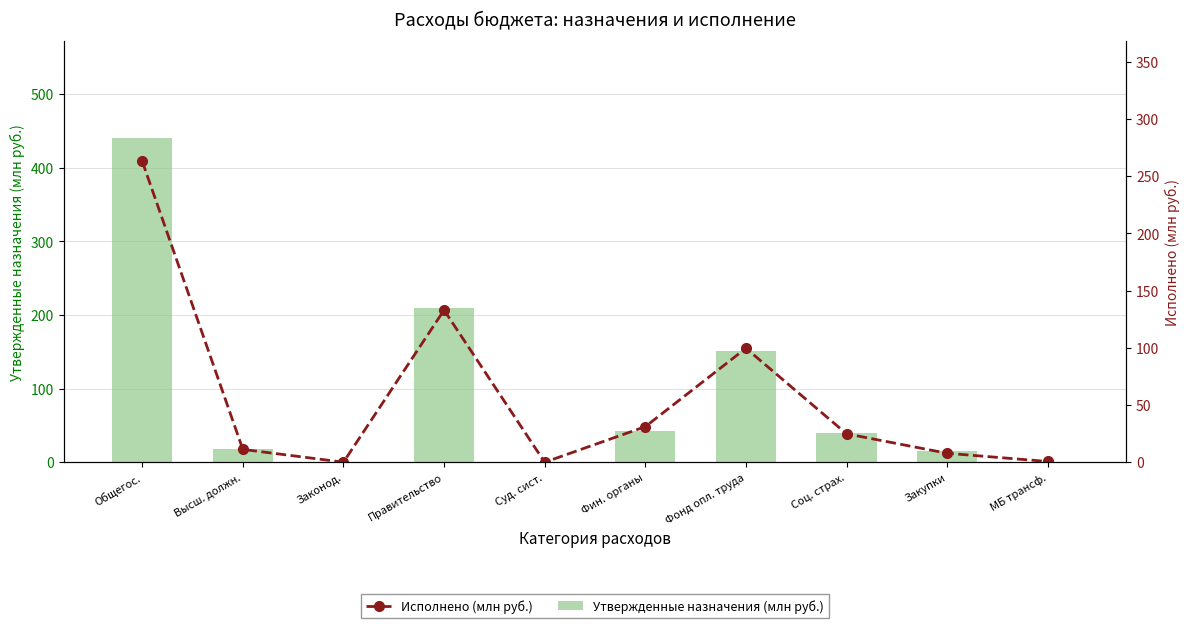

Which series has the widest spread of values?

Утвержденные бюджетные назначения